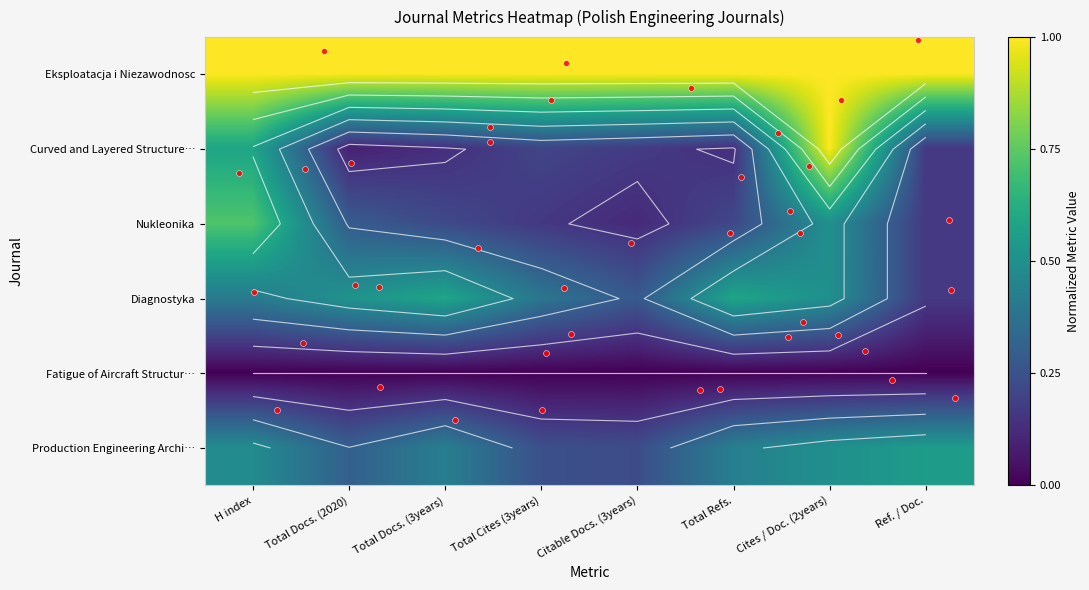

Is it true that Curved and Layered Structure… equals 1.0 at Cites / Doc. (2years)?

True